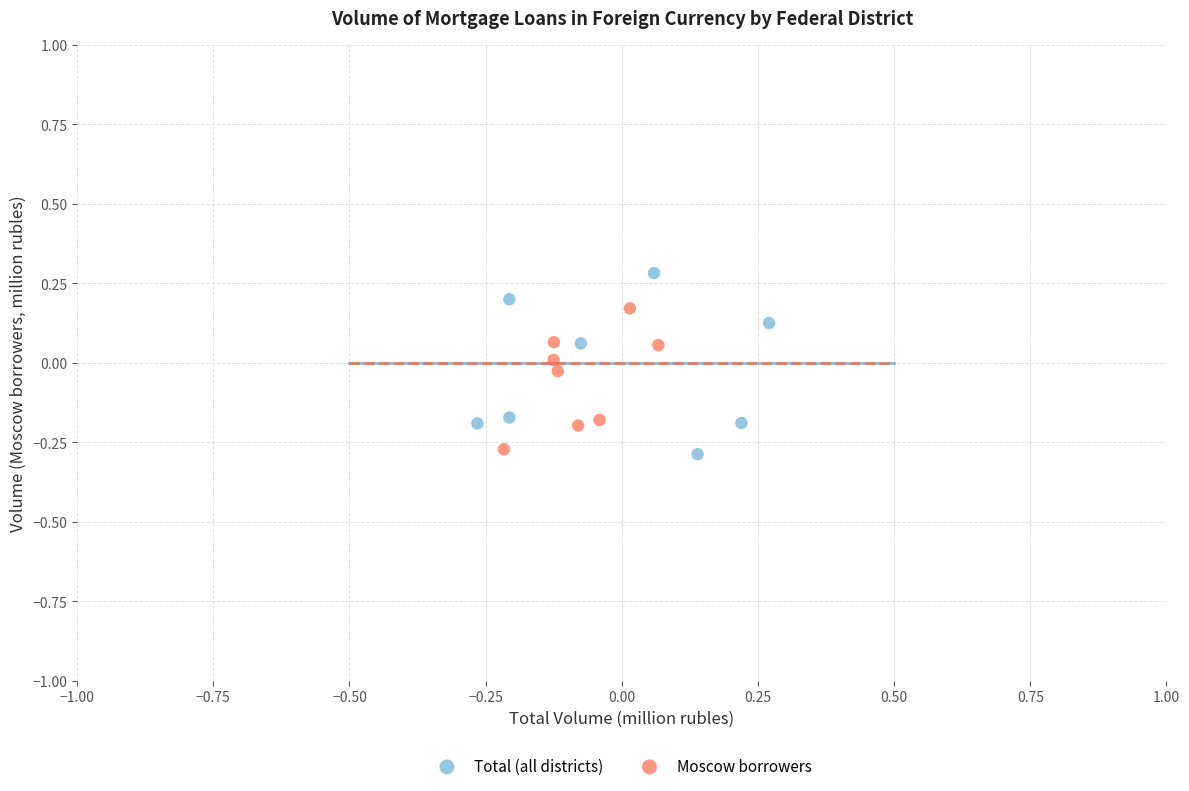

What are all the series names shown in the legend?

Total (all districts), Moscow borrowers